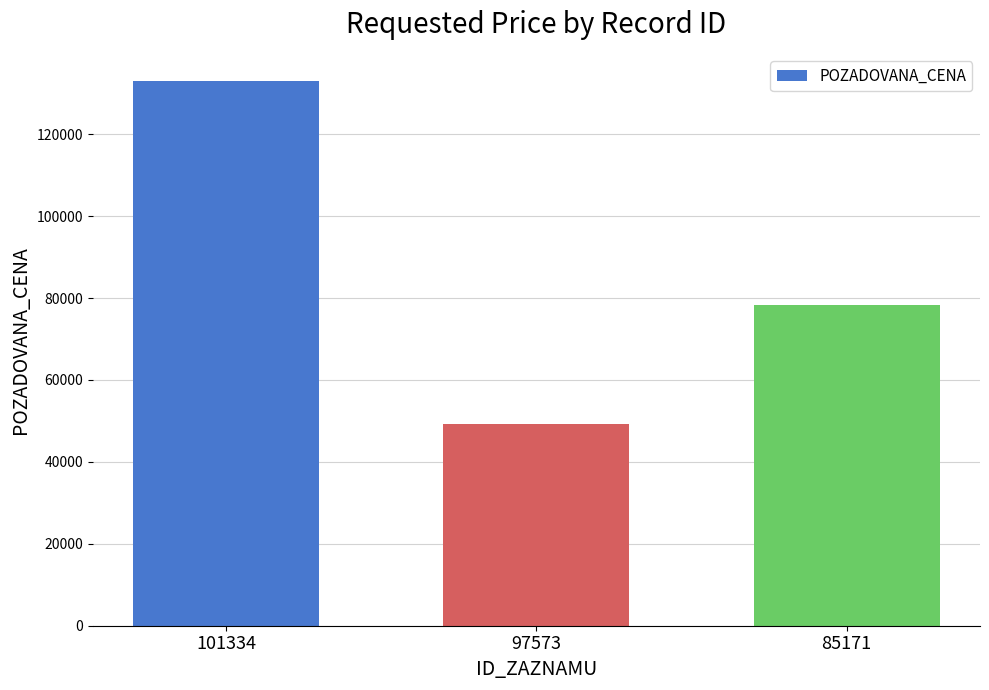

What is the maximum value shown in the chart?

132990